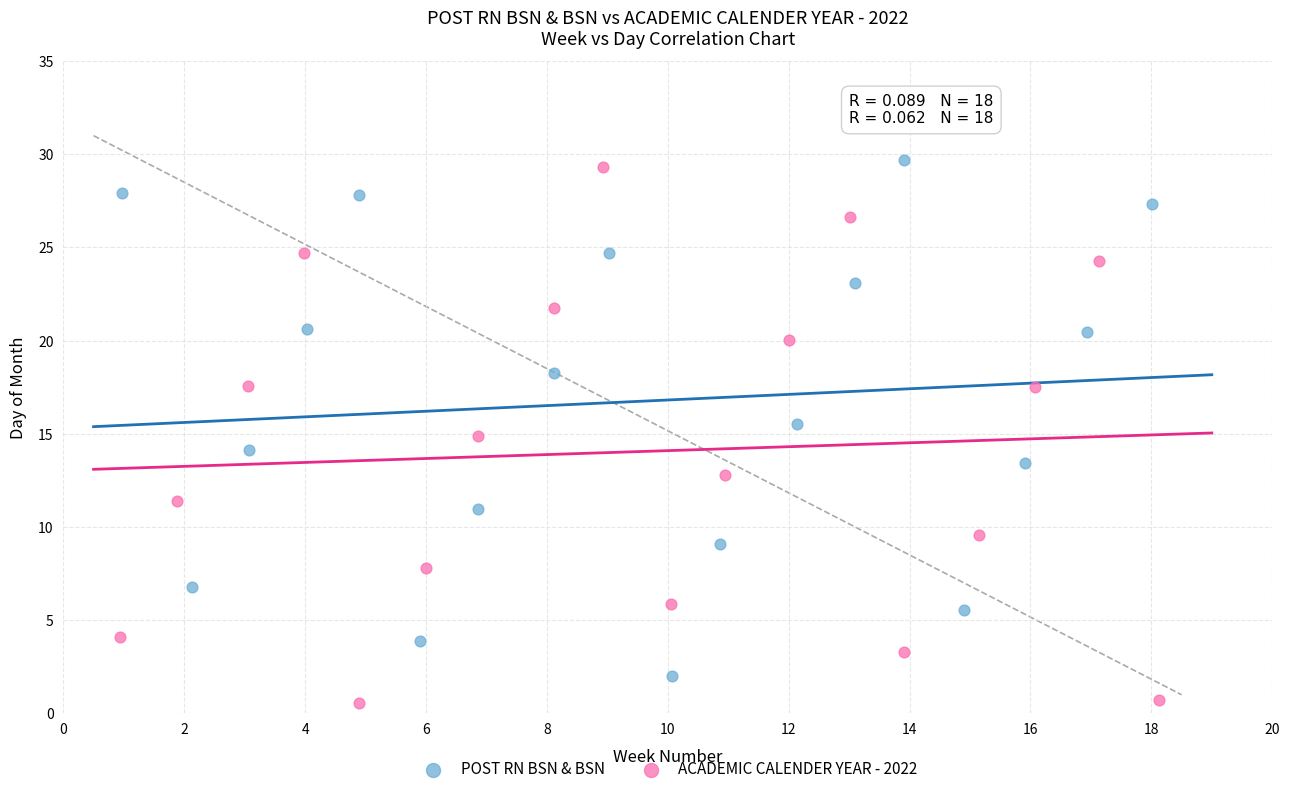

Which series reaches the minimum Y coordinate?

ACADEMIC CALENDER YEAR - 2022